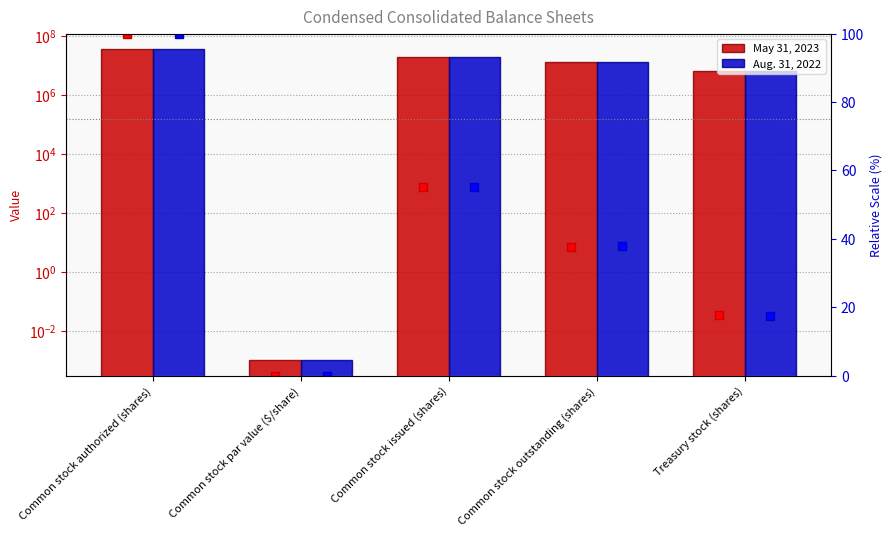

Count the number of data series in this chart.

4